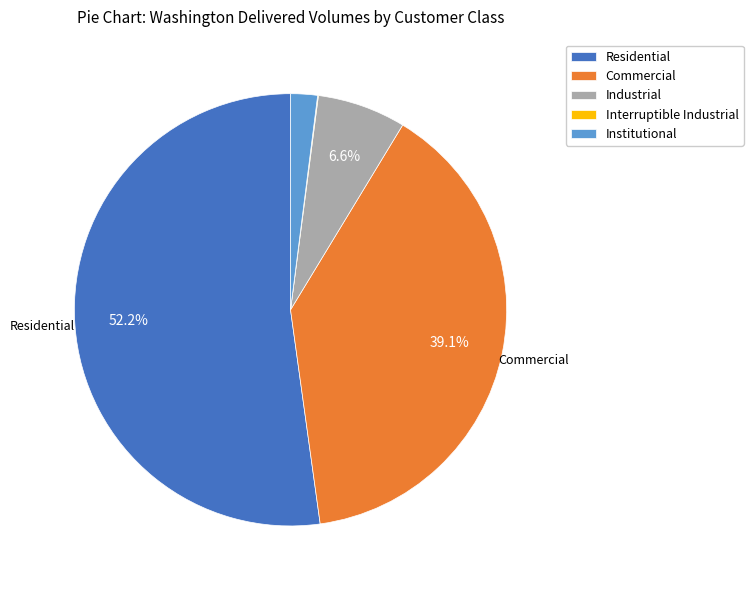

What is the ratio of the value at Residential to the value at Institutional?

26.1